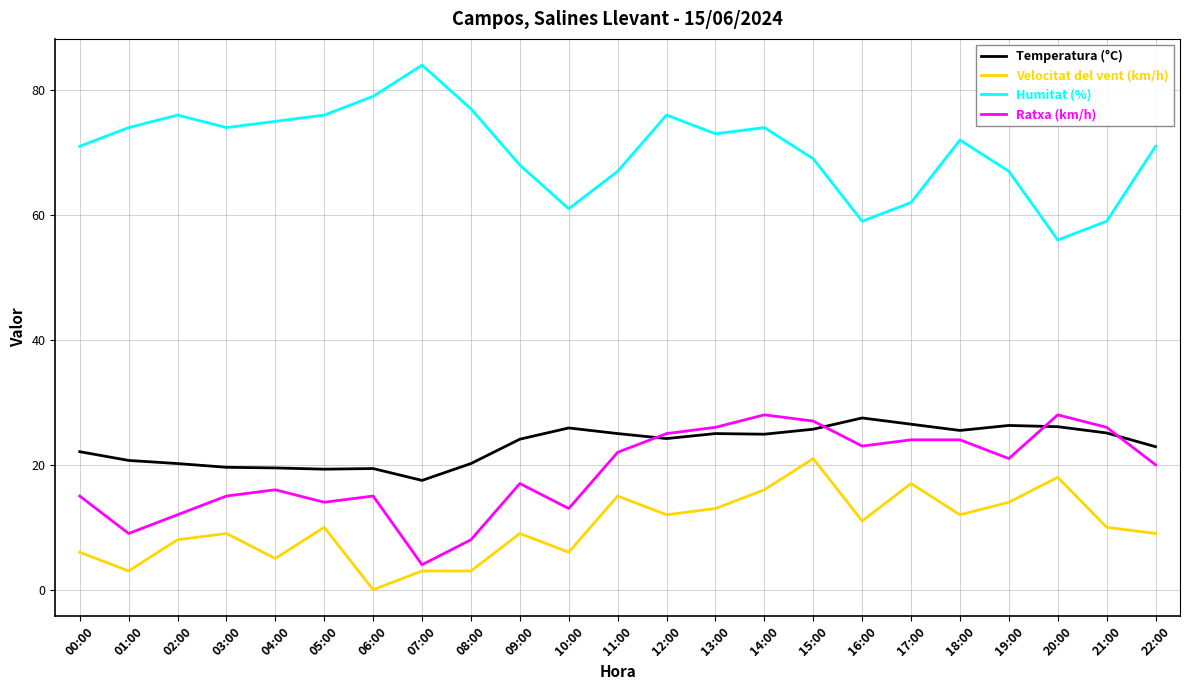

Between 07:00 and 15:00, which series saw the biggest shift?

Ratxa (km/h)